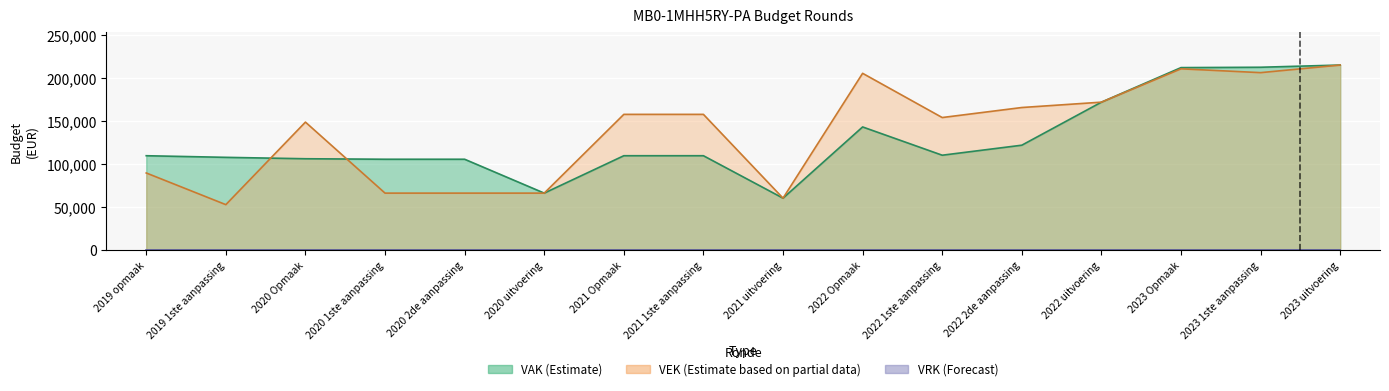

Between which two adjacent categories do VEK and VAK first intersect?

2019 1ste aanpassing and 2020 Opmaak